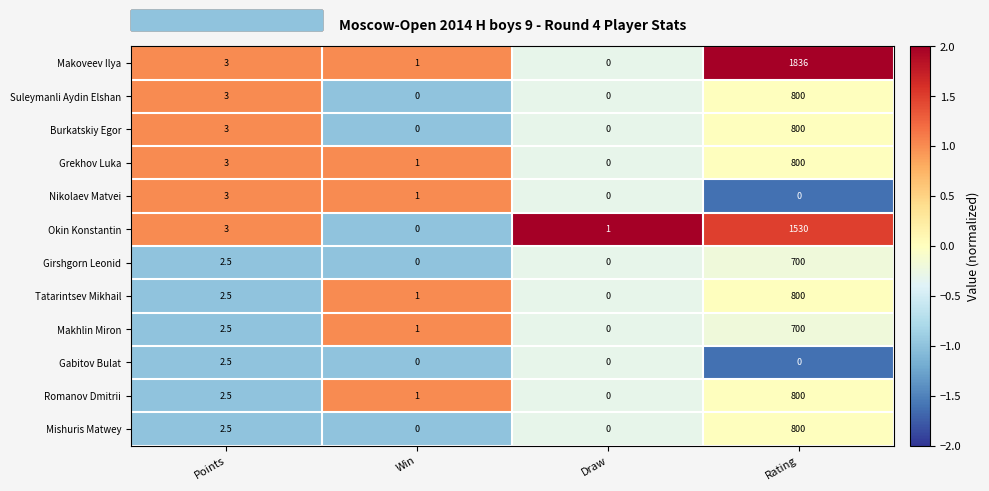

What is the highest value of the Nikolaev Matvei series?

3.0